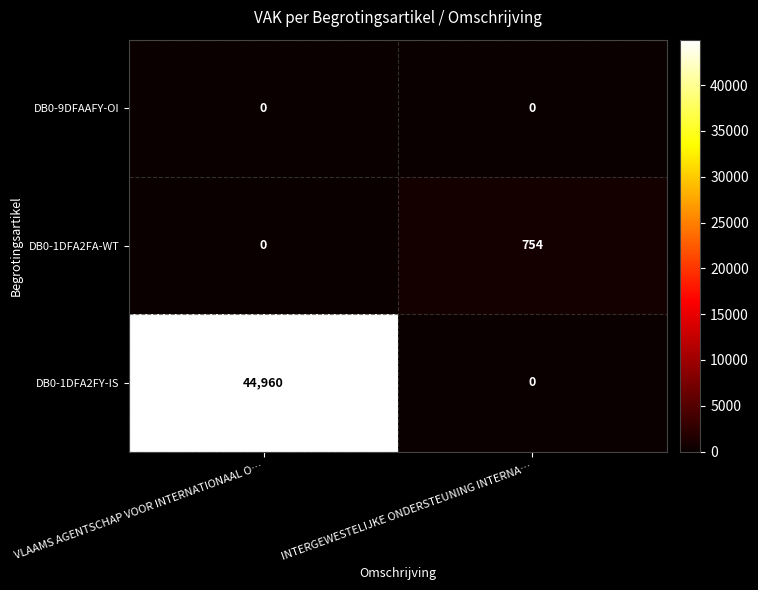

Rank the categories by DB0-1DFA2FA-WT value from lowest to highest.

VLAAMS AGENTSCHAP VOOR INTERNATIONAAL O…, INTERGEWESTELIJKE ONDERSTEUNING INTERNA…